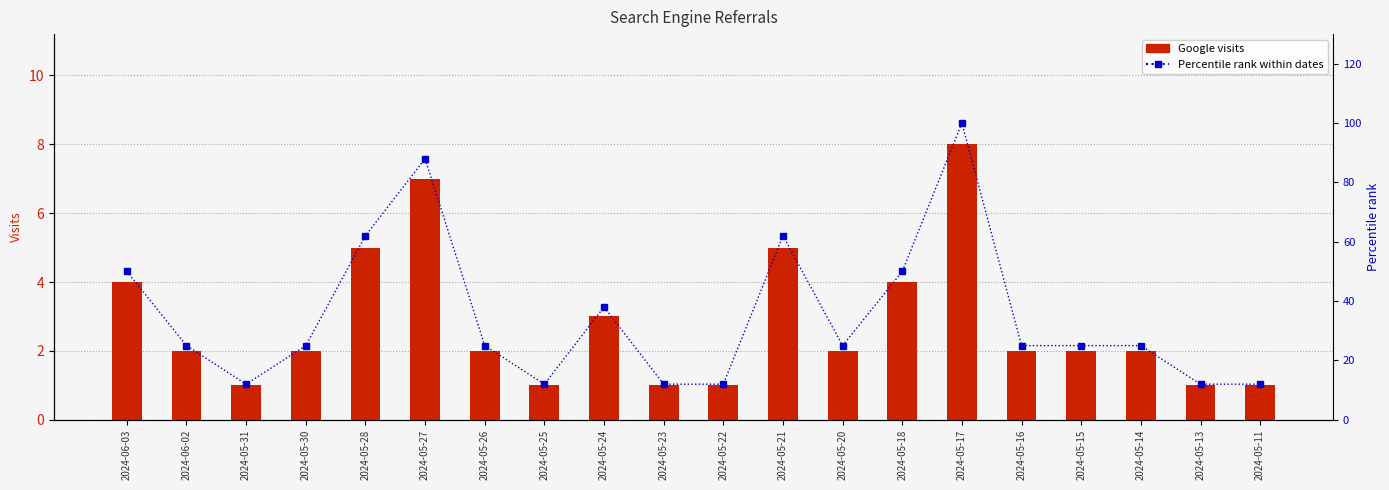

What is the maximum value for Percentile rank?

100